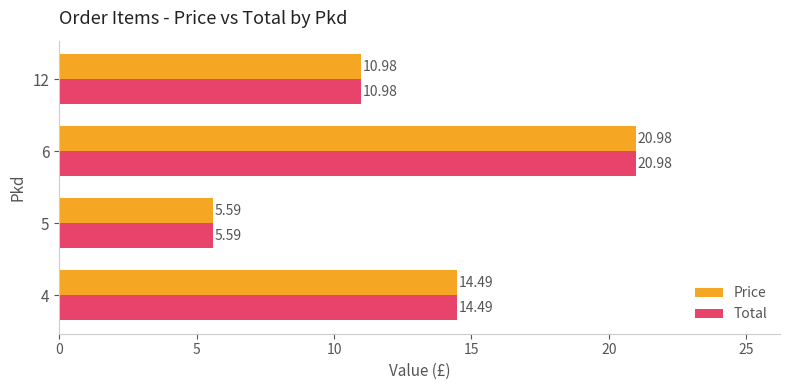

How many values in the Total series are below 14?

2